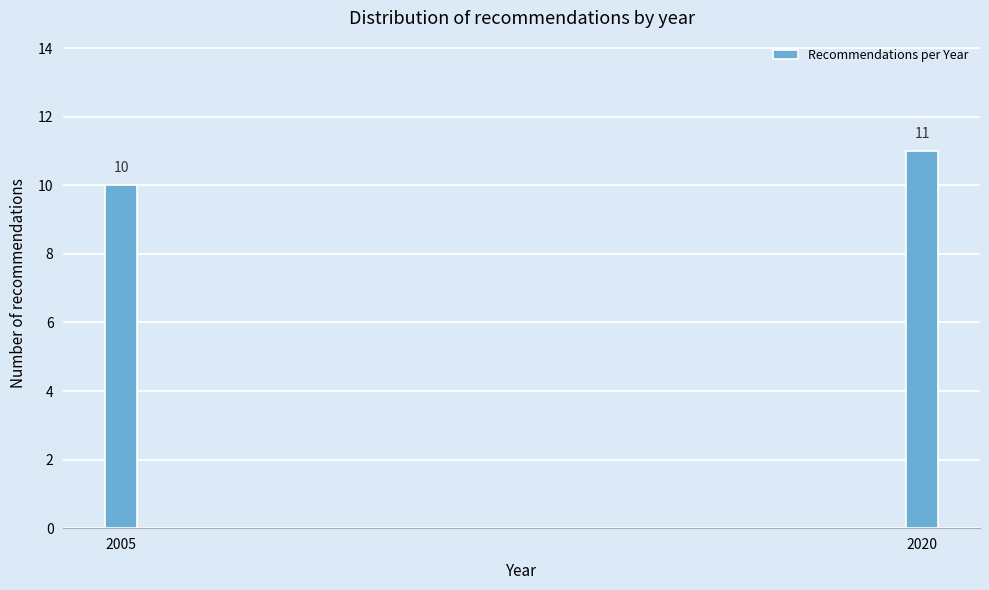

Reading right to left, transcribe all the data shown in this chart.

11	10